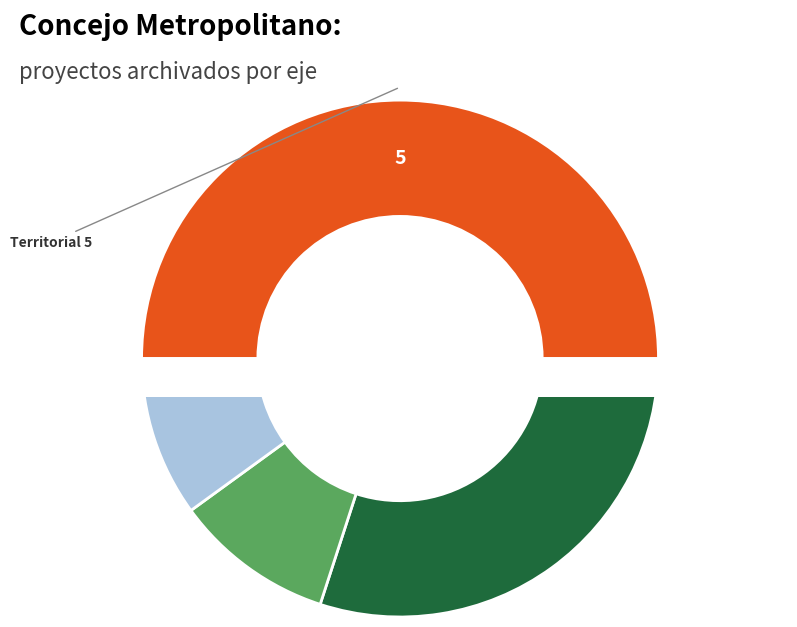

Is it true that Territorial is 36% of the pie?

False